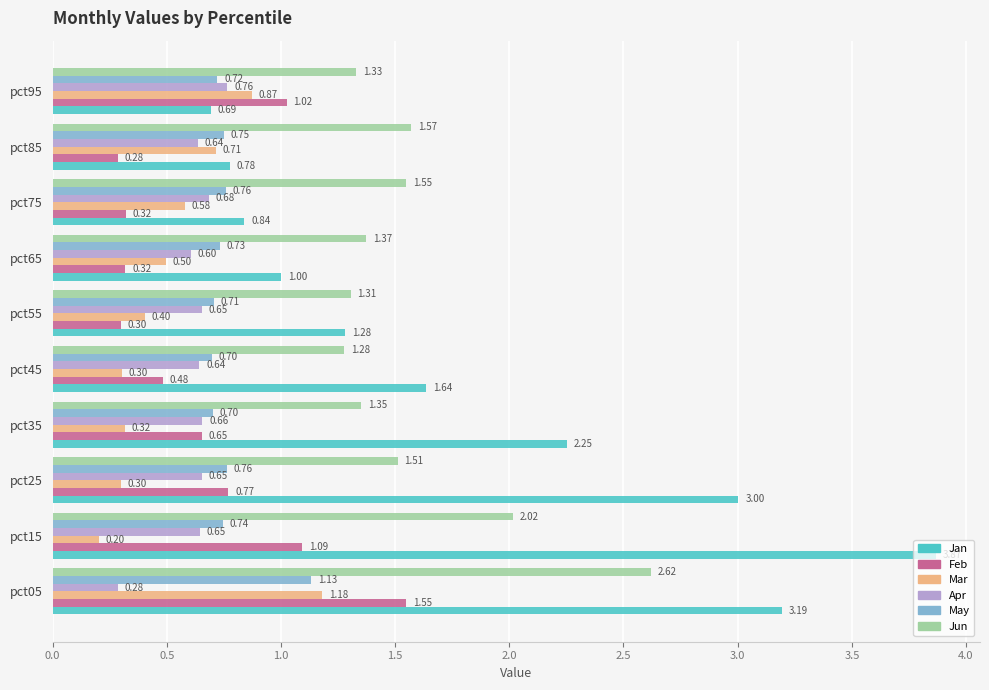

At how many categories does at least one series exceed 2?

4